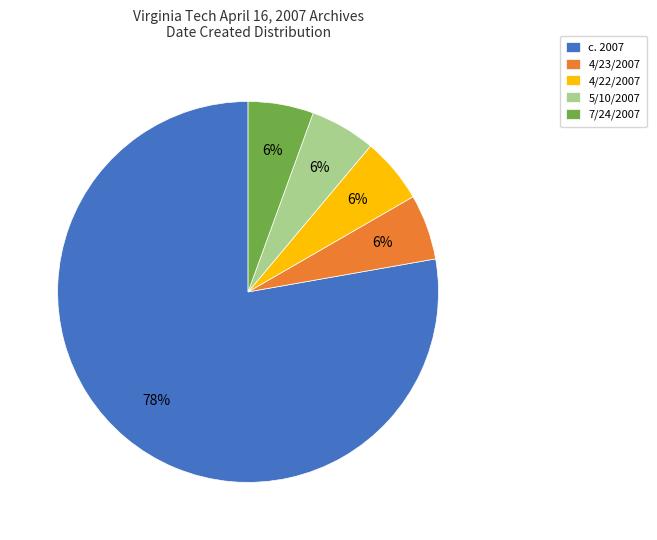

The 5/10/2007 slice represents 6% of the pie. True or false?

True